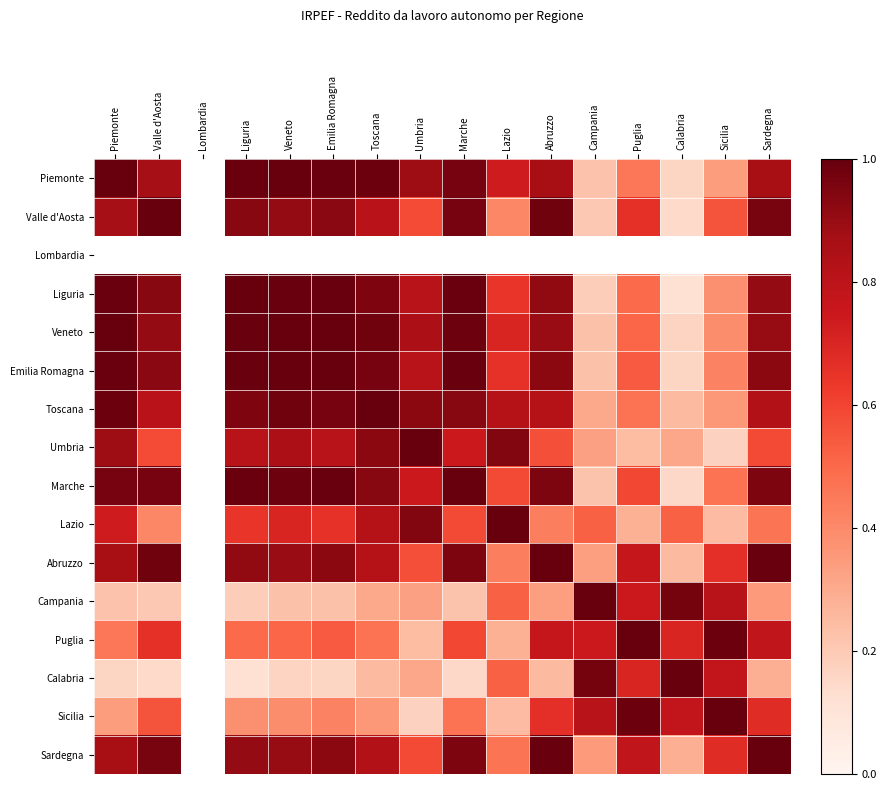

What is the difference between the maximum and minimum values in the Puglia series?

0.8